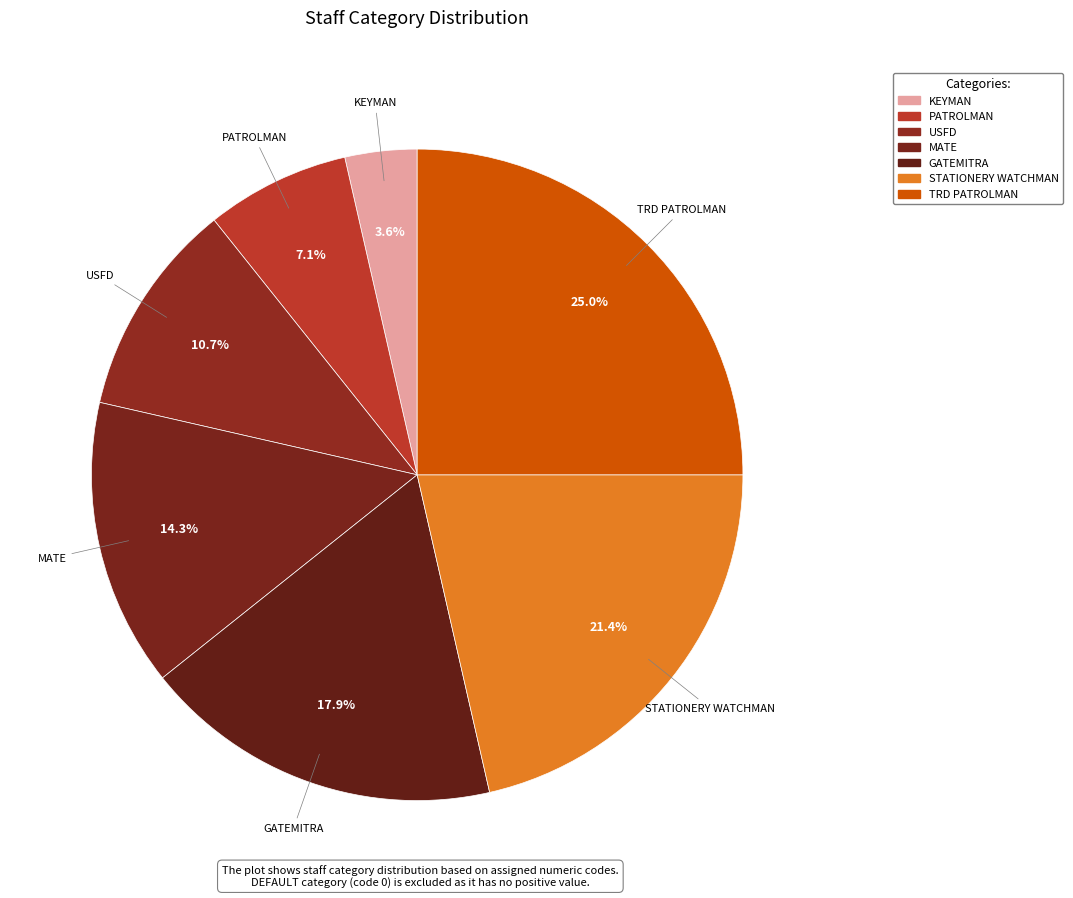

To the nearest percent, what portion does GATEMITRA represent?

18%